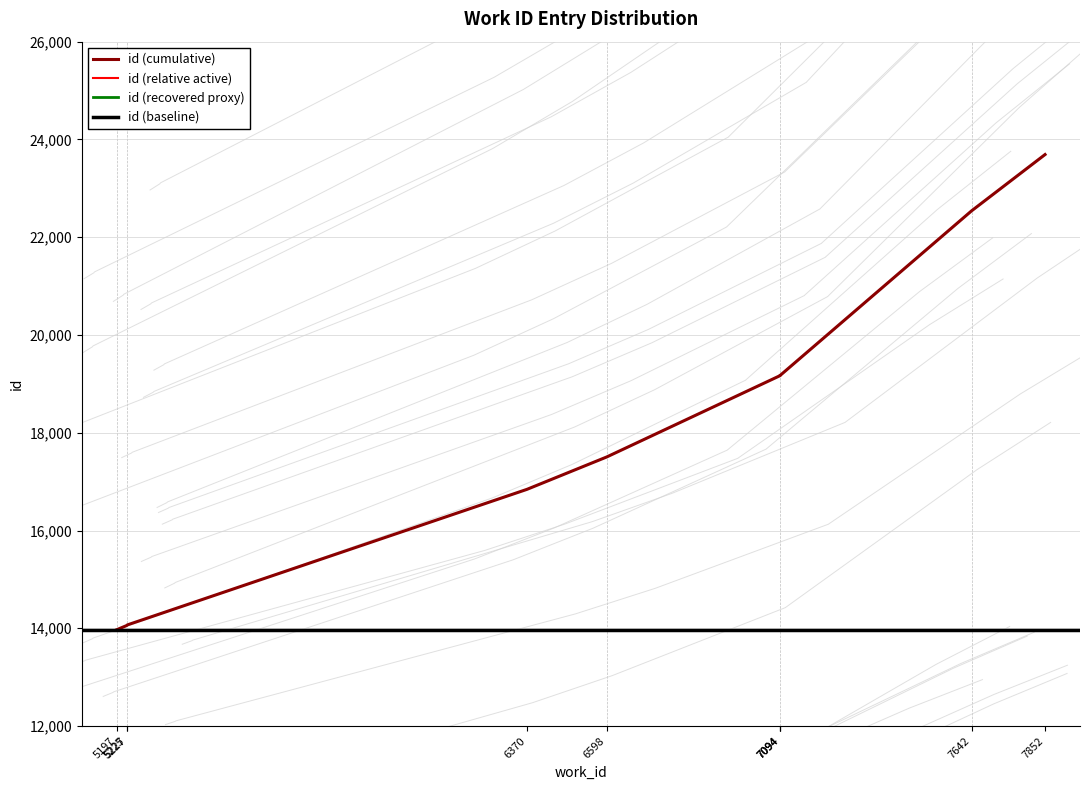

Is it true that the value at 6598 is 11683.0?

False